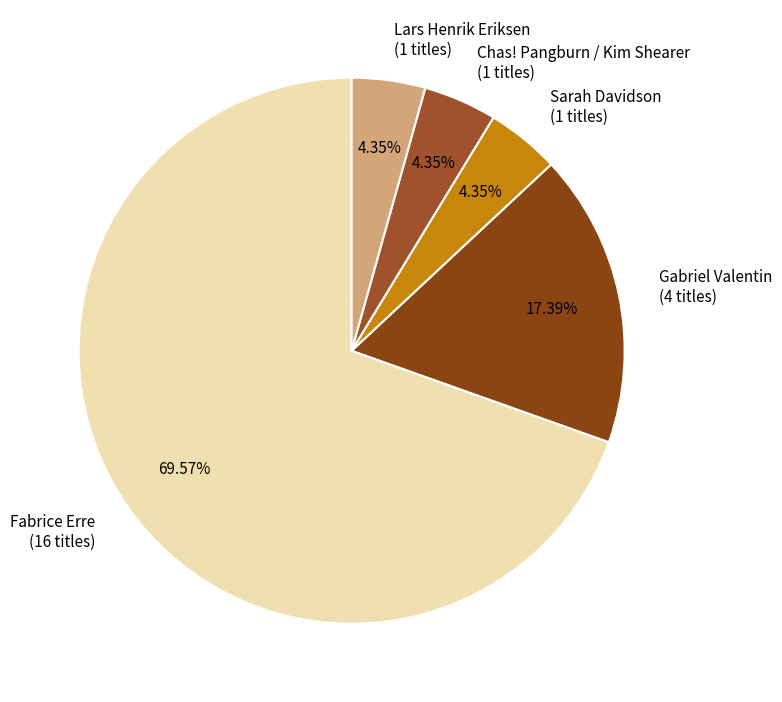

Which category has the biggest portion of the pie?

Fabrice Erre